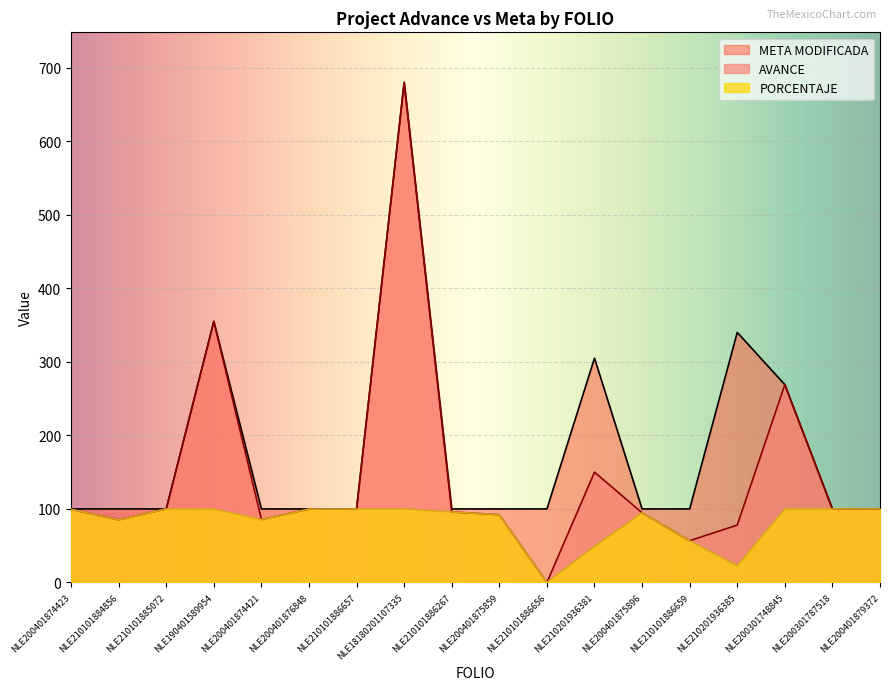

Rank the series by their maximum value, from highest to lowest.

AVANCE, META MODIFICADA, PORCENTAJE